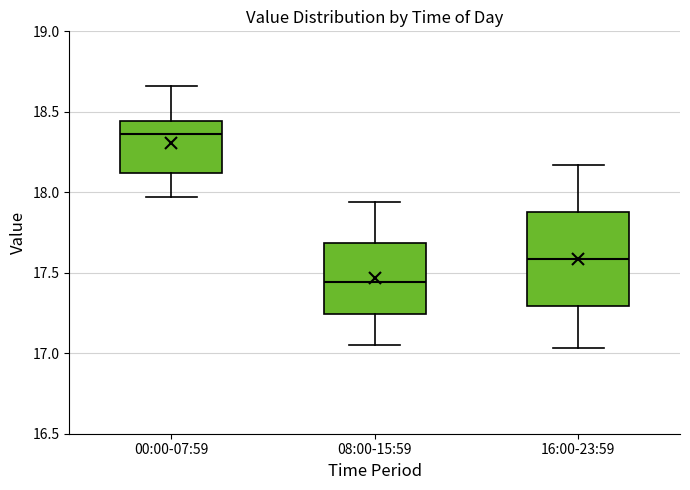

Where is the lower edge of the box for 16:00-23:59 on the y-axis? The values are not printed on the chart, so give them approximately, as read against the axis.

17.30